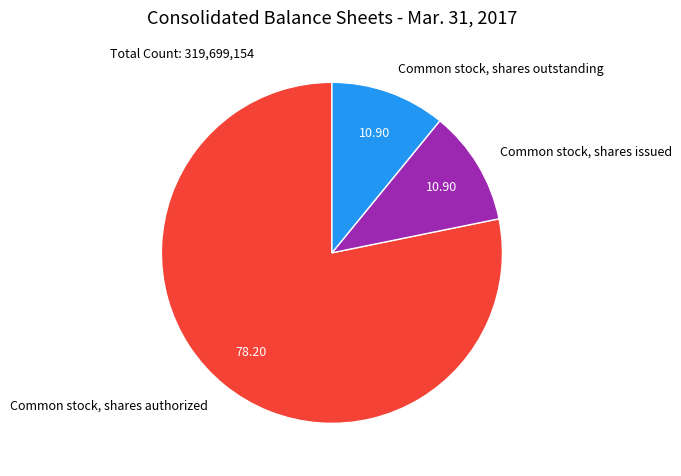

Is the sum of Common stock, shares authorized and Common stock, shares issued greater than half?

Yes